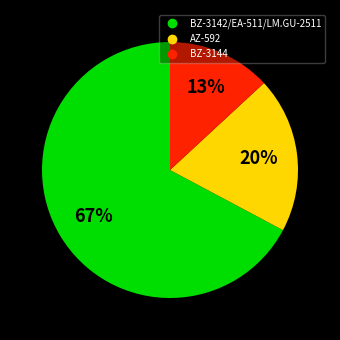

Is there any slice that represents more than half of the pie?

Yes